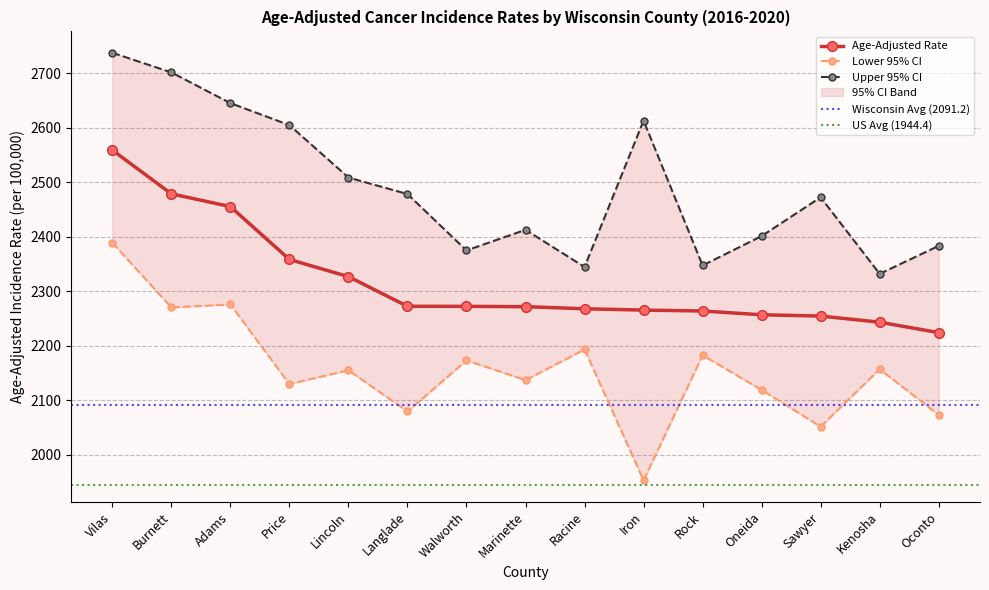

The Age-Adjusted Rate series shows 3457.3 at Lincoln. True or false?

False